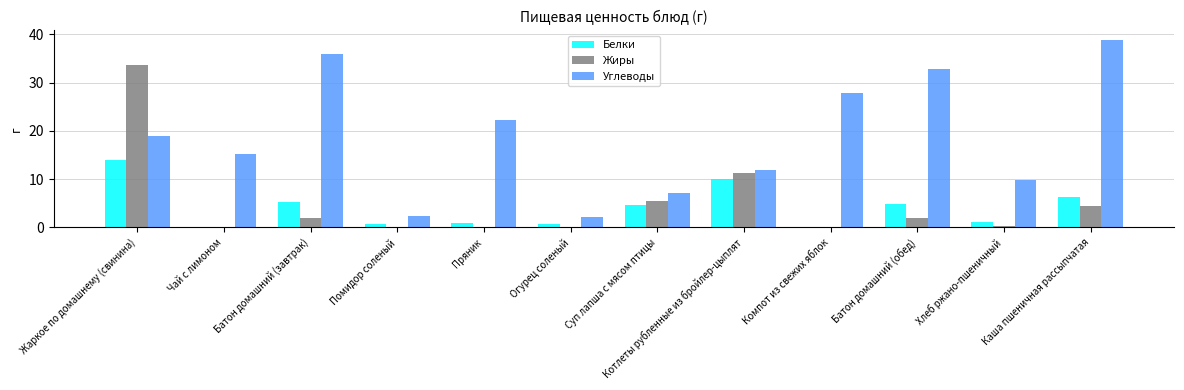

Is it true that Белки equals 5.2 at Батон домашний (завтрак)?

True